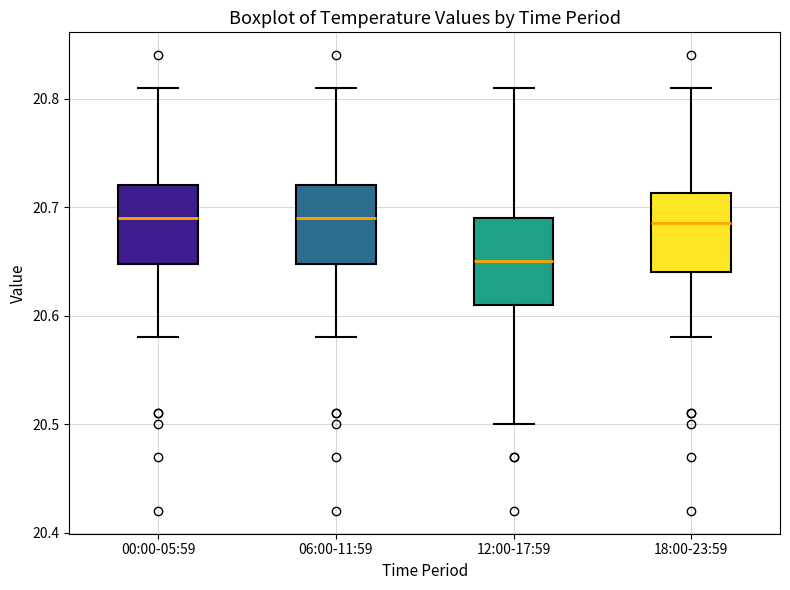

Reading left to right, transcribe this box plot: for each box, give where its median line is, the range the box spans, and where its two whiskers end, as read against the y-axis. The values are not printed on the chart, so give them approximately, as read against the axis.

00:00-05:59: median 20.69, box 20.65 to 20.72, whiskers 20.58 to 20.81
06:00-11:59: median 20.69, box 20.65 to 20.72, whiskers 20.58 to 20.81
12:00-17:59: median 20.65, box 20.61 to 20.69, whiskers 20.50 to 20.81
18:00-23:59: median 20.69, box 20.64 to 20.71, whiskers 20.58 to 20.81